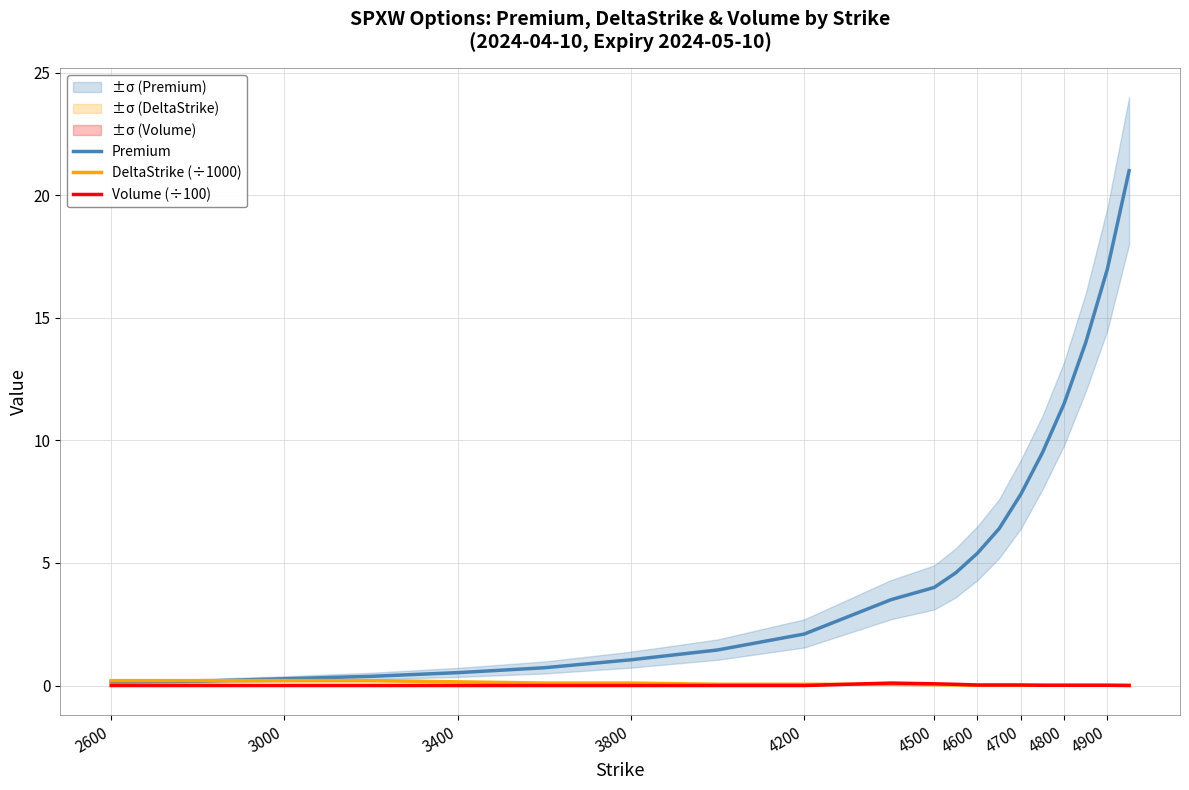

What is the maximum value for Premium?

21.0